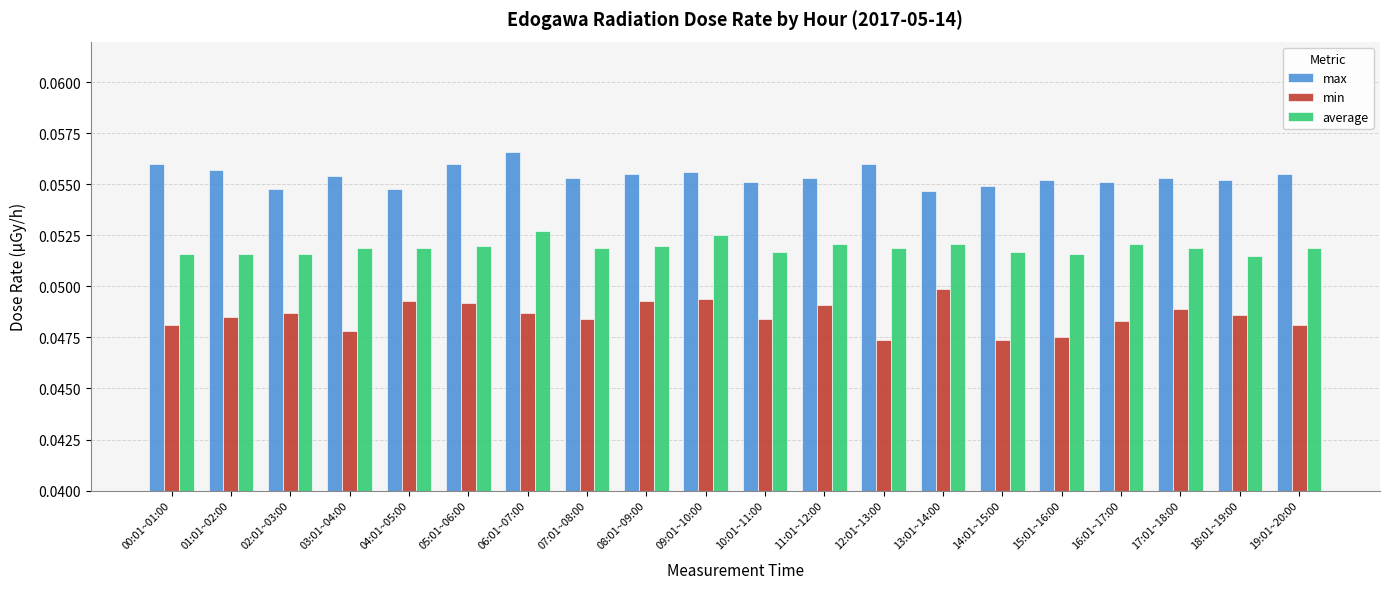

Which series has the widest spread of values?

min